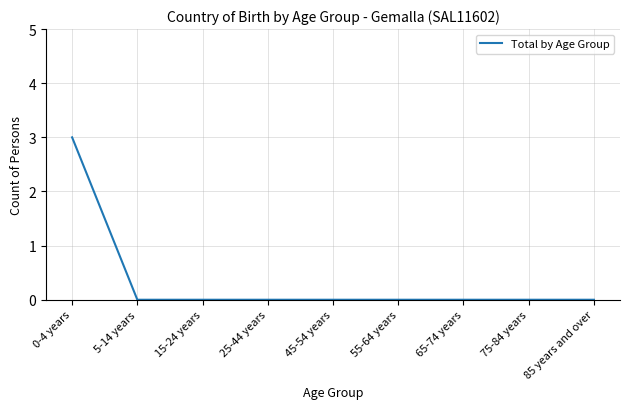

Reading left to right, extract all data points from this chart.

0-4 years=3	5-14 years=0	15-24 years=0	25-44 years=0	45-54 years=0	55-64 years=0	65-74 years=0	75-84 years=0	85 years and over=0